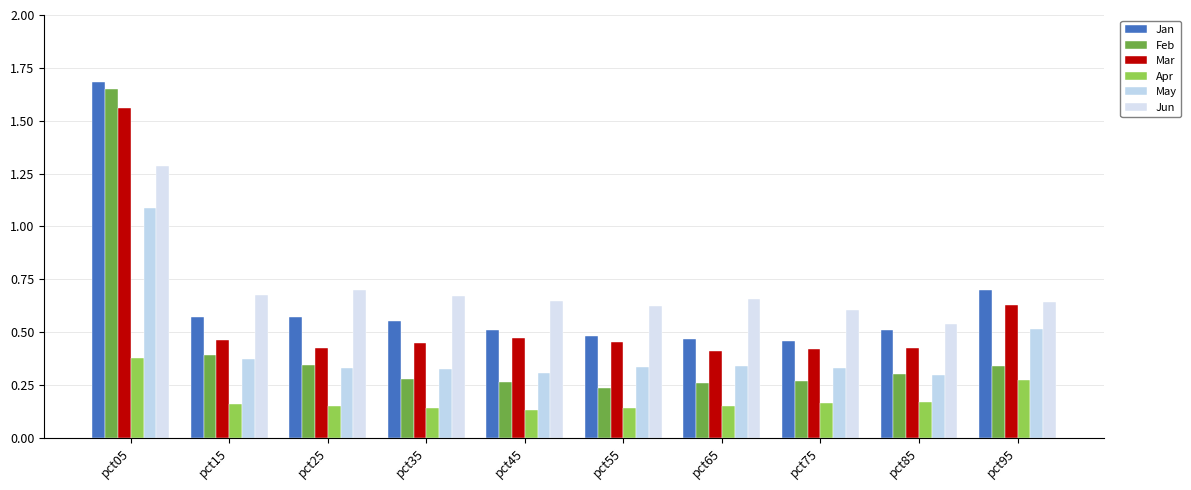

Where is May nearest to the value 0?

pct85